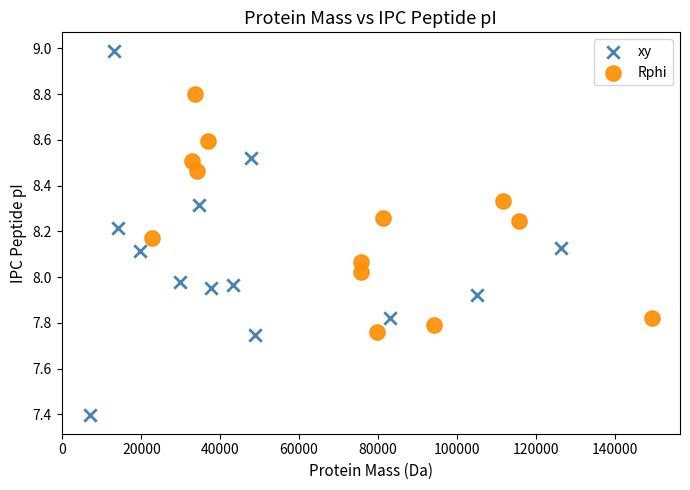

Which series has the widest spread of Y values?

xy